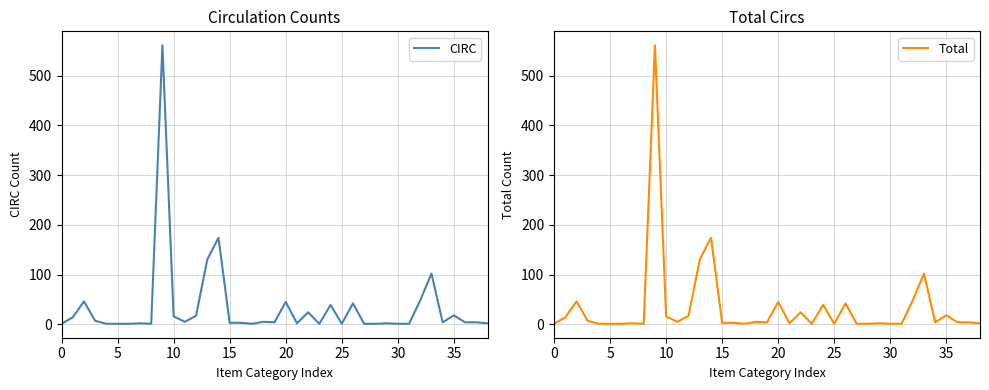

What is the highest value of the Total series?

561